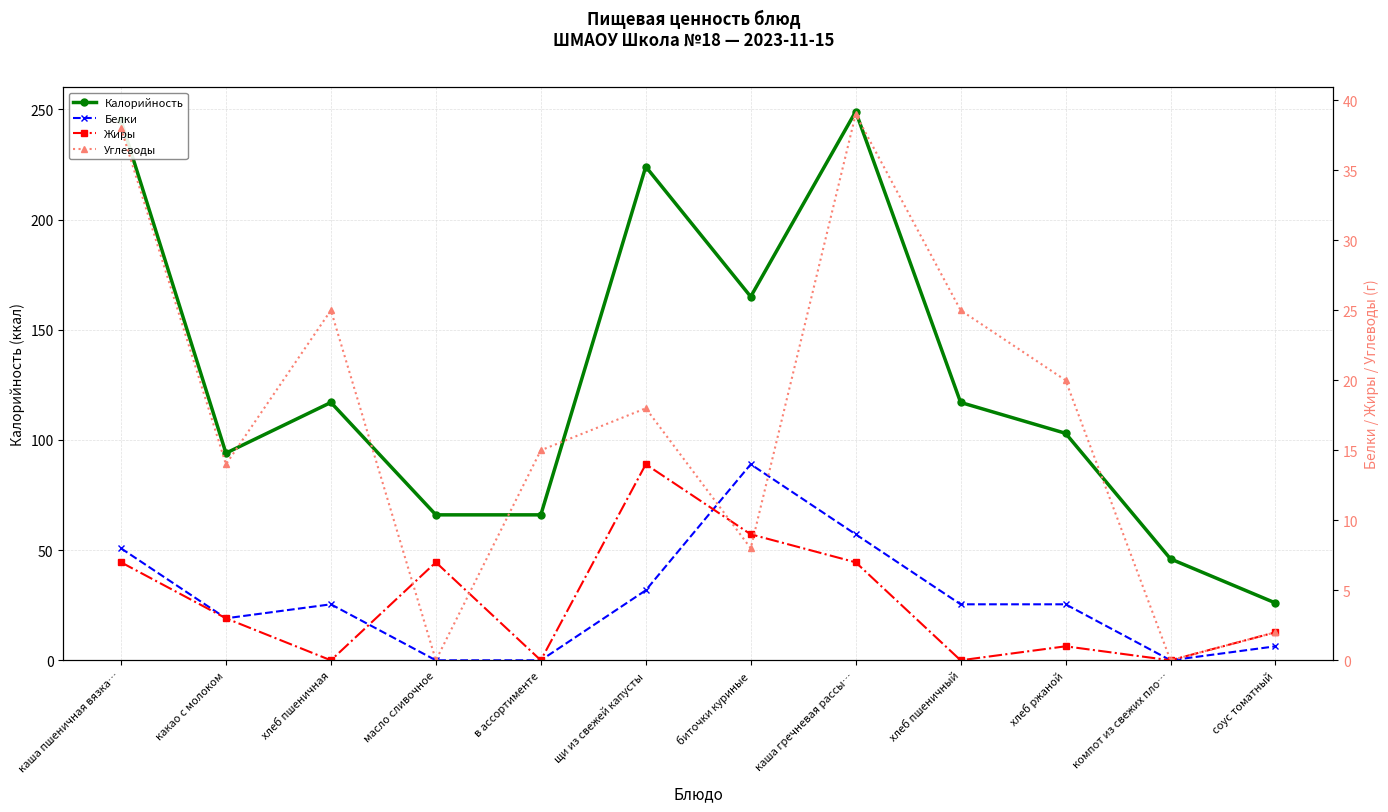

What is the average value of the Белки series?

4